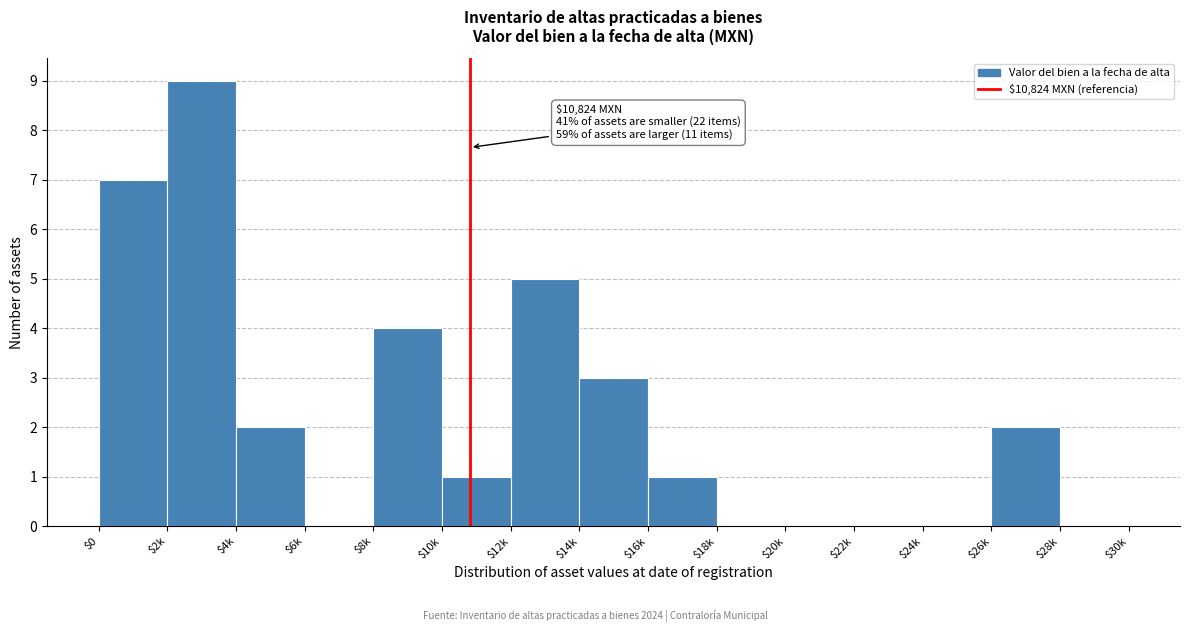

True or false: the data shows 6 at $20k.

False